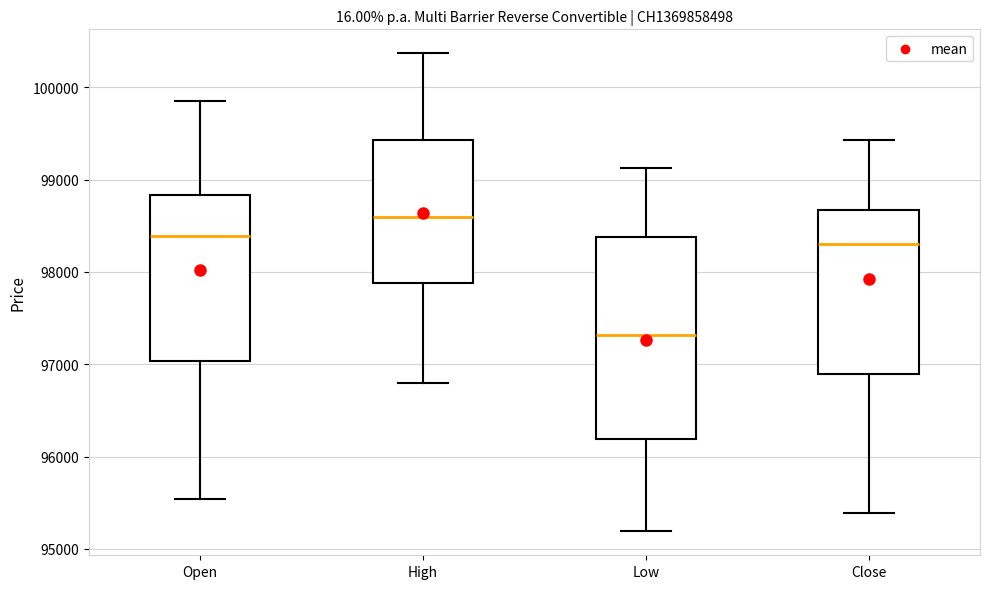

Reading left to right, transcribe this box plot: for each box, give where its median line is, the range the box spans, and where its two whiskers end, as read against the y-axis. The values are not printed on the chart, so give them approximately, as read against the axis.

Open: median 98400, box 97000 to 98800, whiskers 95500 to 99900
High: median 98600, box 97900 to 99400, whiskers 96800 to 100400
Low: median 97300, box 96200 to 98400, whiskers 95200 to 99100
Close: median 98300, box 96900 to 98700, whiskers 95400 to 99400